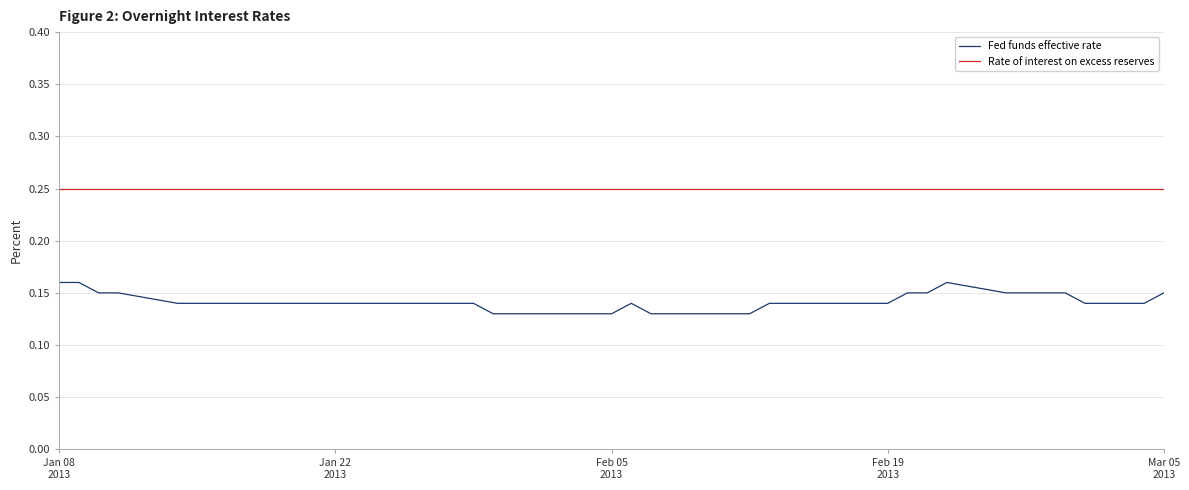

True or false: Fed funds effective rate and Rate of interest on excess reserves cross at least once.

False